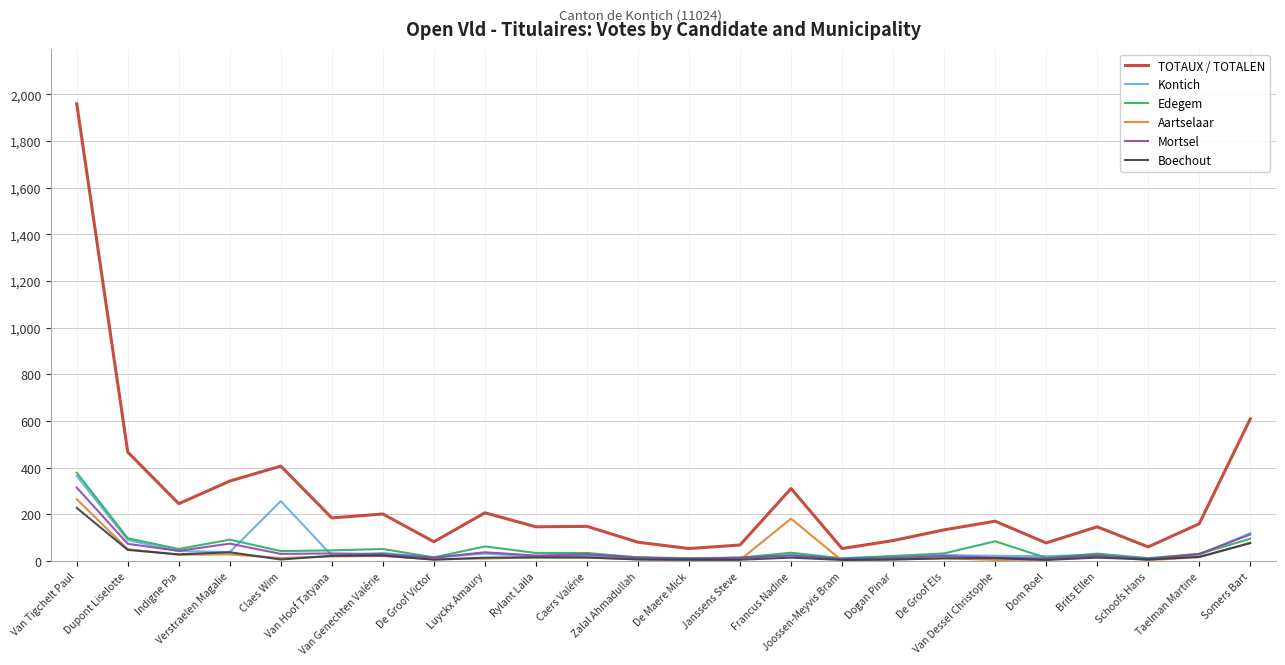

At which category does TOTAUX / TOTALEN reach its first local valley?

Indigne Pia